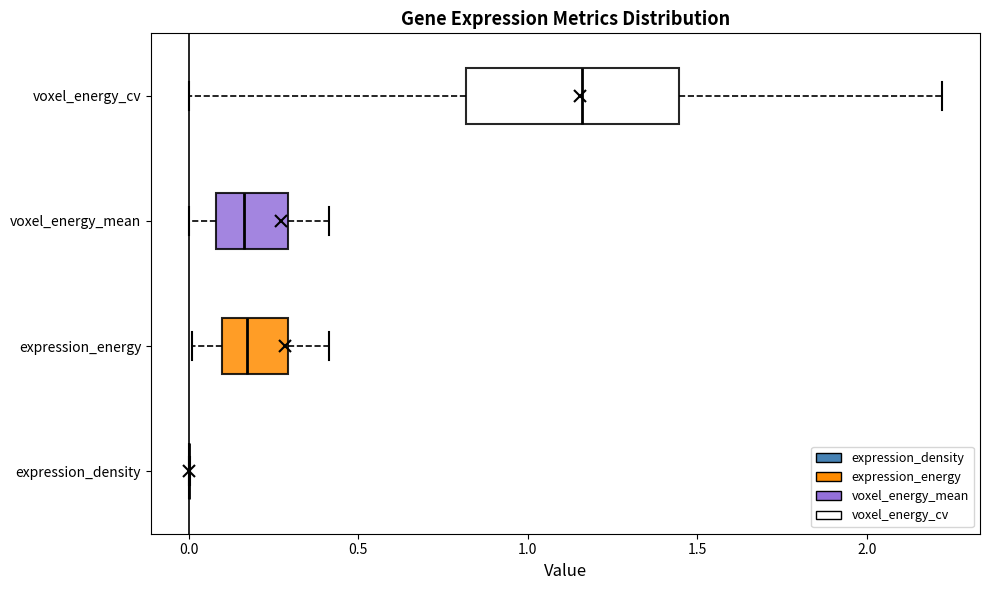

Comparing the boxes themselves (not the whiskers), which one is the widest?

voxel_energy_cv